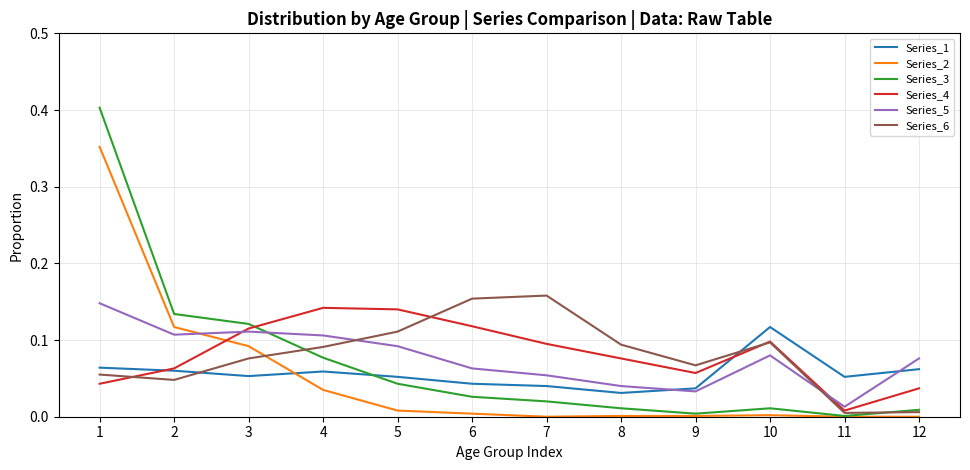

Which series has the largest range (max minus min)?

Series_3